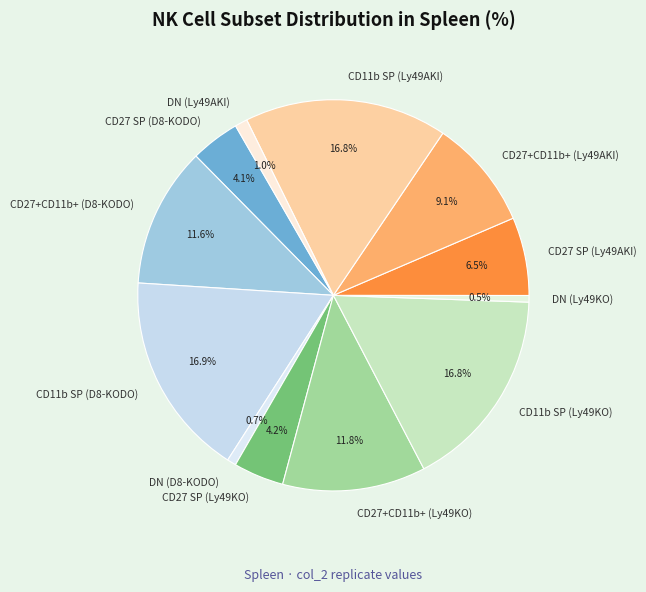

Does CD27 SP (D8-KODO) account for over 50% of the chart?

No